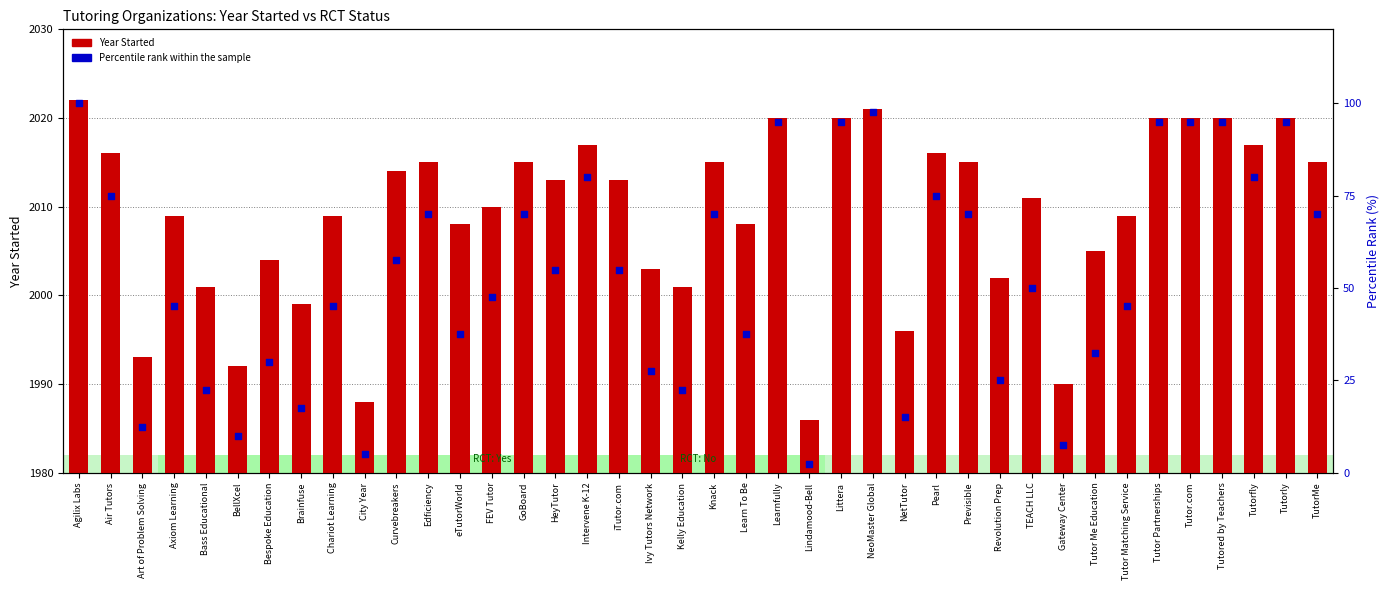

Which series reaches the minimum Y coordinate?

Percentile rank within the sample